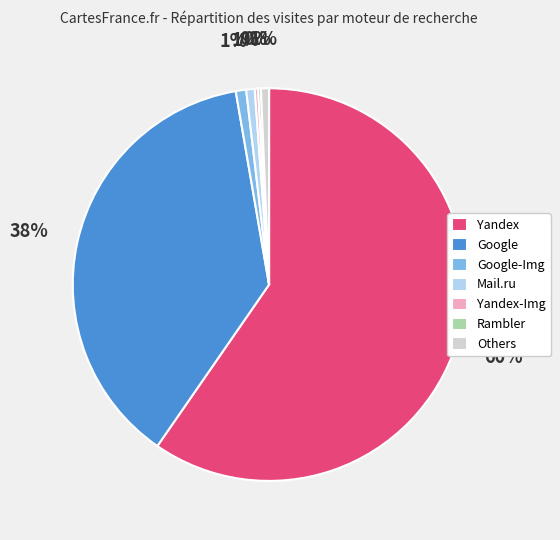

What percentage is the Google-Img slice, to the nearest percent?

1%